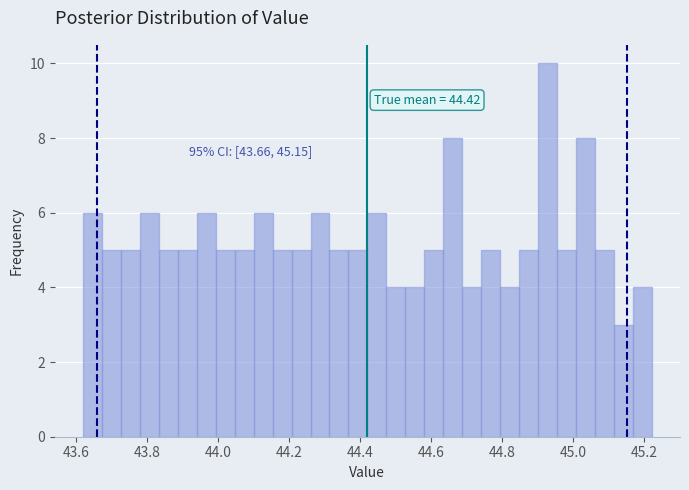

Around what value on the x-axis is the tallest bar? Give the approximate position of its centre, as read against the axis.

44.92